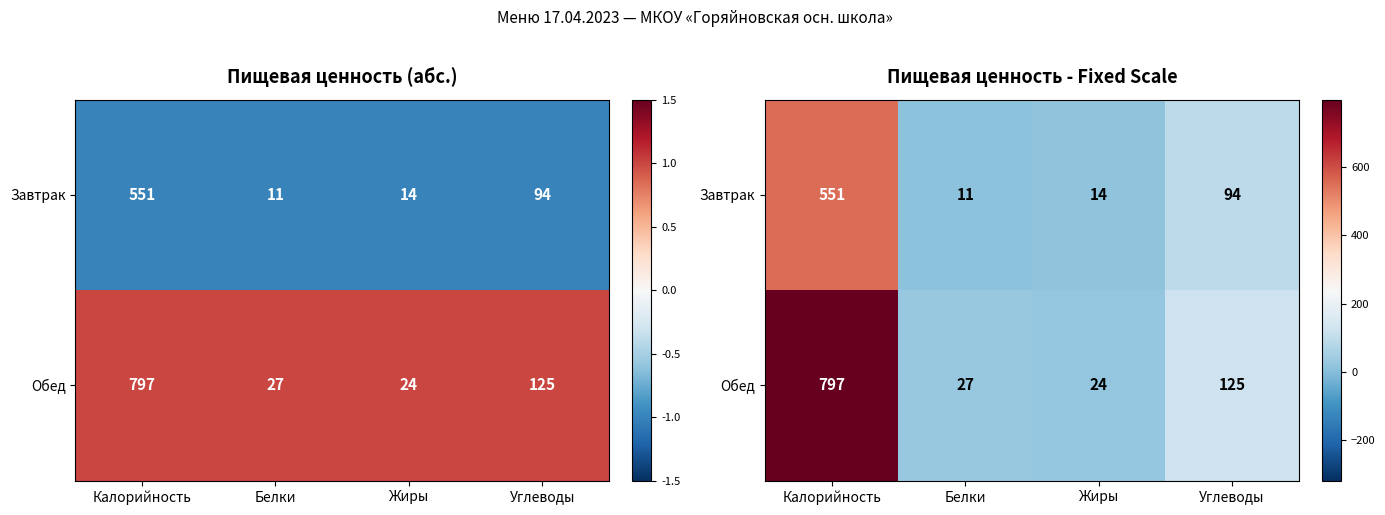

True or false: Завтрак has a value of 94 at Углеводы.

True